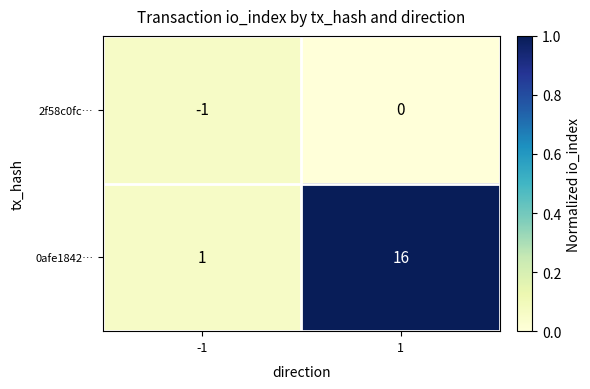

What is the total value across all series at 1?

16